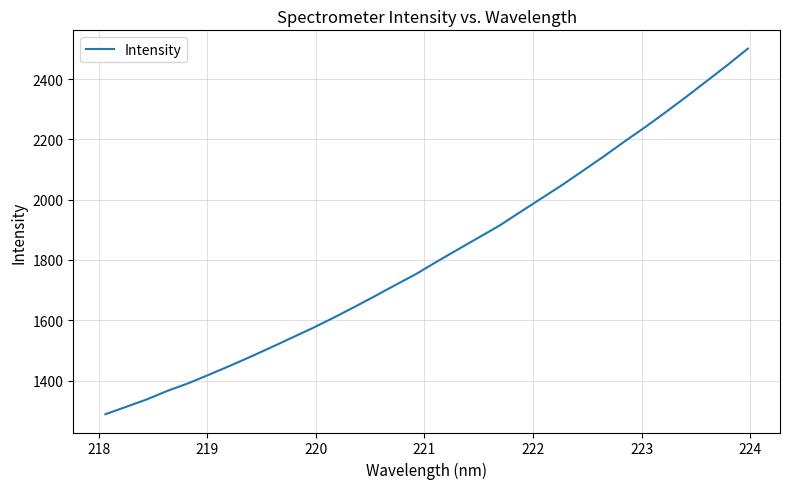

Reading left to right, transcribe all the data shown in this chart.

1288.2	1312.7	1337.5	1365.9	1391.0	1419.5	1448.7	1478.9	1510.3	1542.2	1574.3	1608.3	1643.7	1680.2	1717.4	1754.0	1795.1	1834.8	1874.2	1913.7	1958.5	2002.8	2047.1	2094.0	2141.5	2190.7	2238.5	2288.5	2339.8	2392.7	2445.6	2500.8